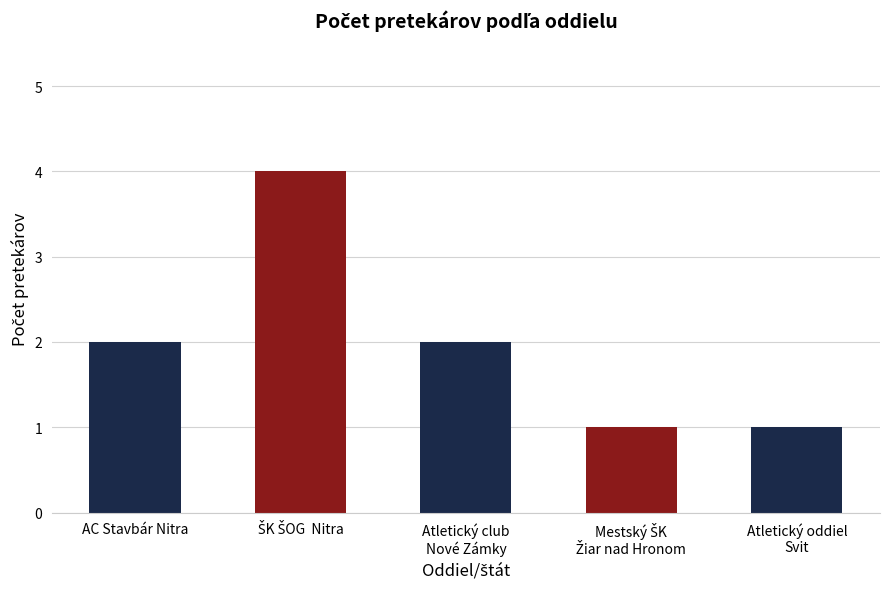

What is the value of the 3rd bar from the left?

2